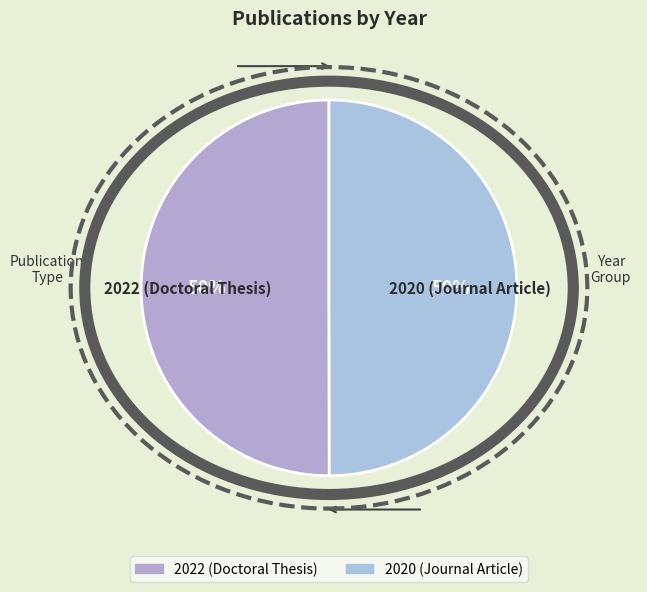

To the nearest percent, what is the combined percentage of 2020 (Journal Article) and 2022 (Doctoral Thesis)?

100%